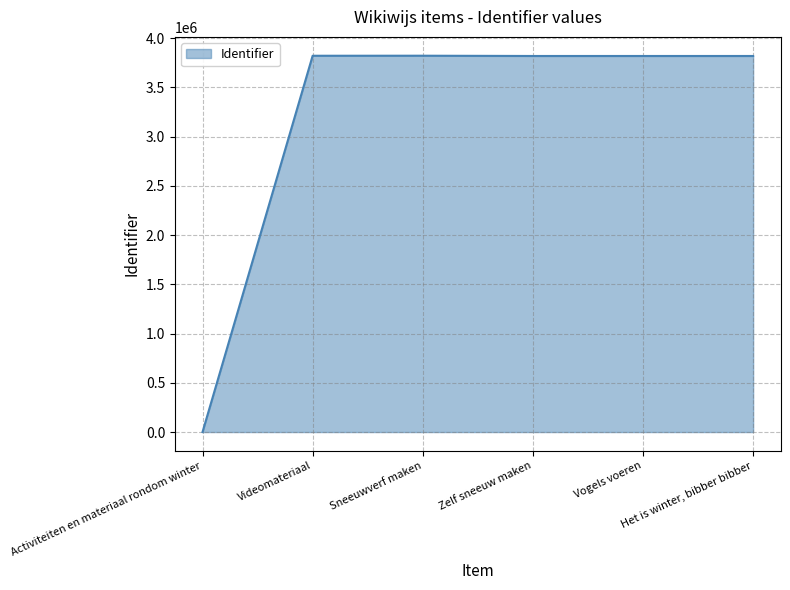

How many values are below 3820145?

3